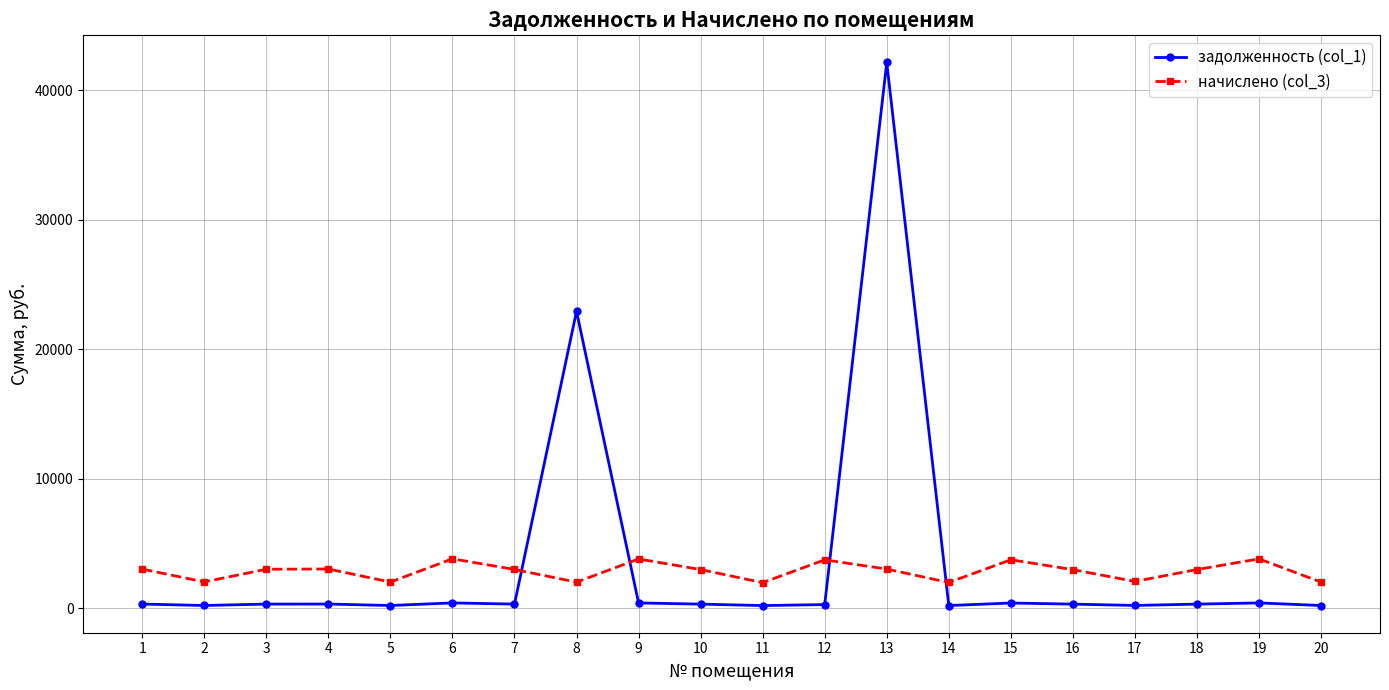

Which series has the largest range (max minus min)?

задолженность (col_1)